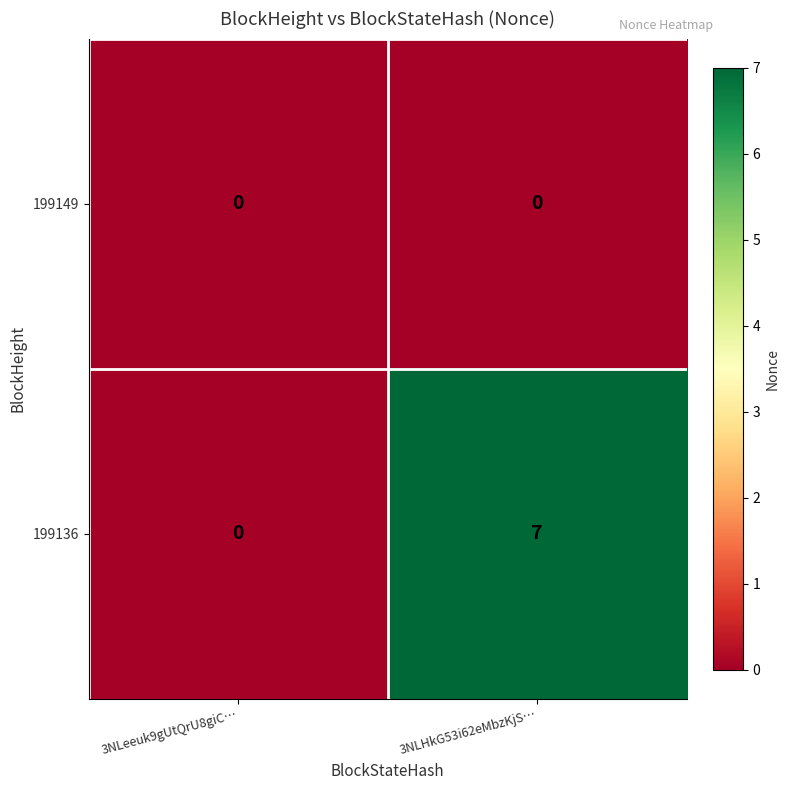

List the series in order of their overall mean, lowest first.

199149, 199136